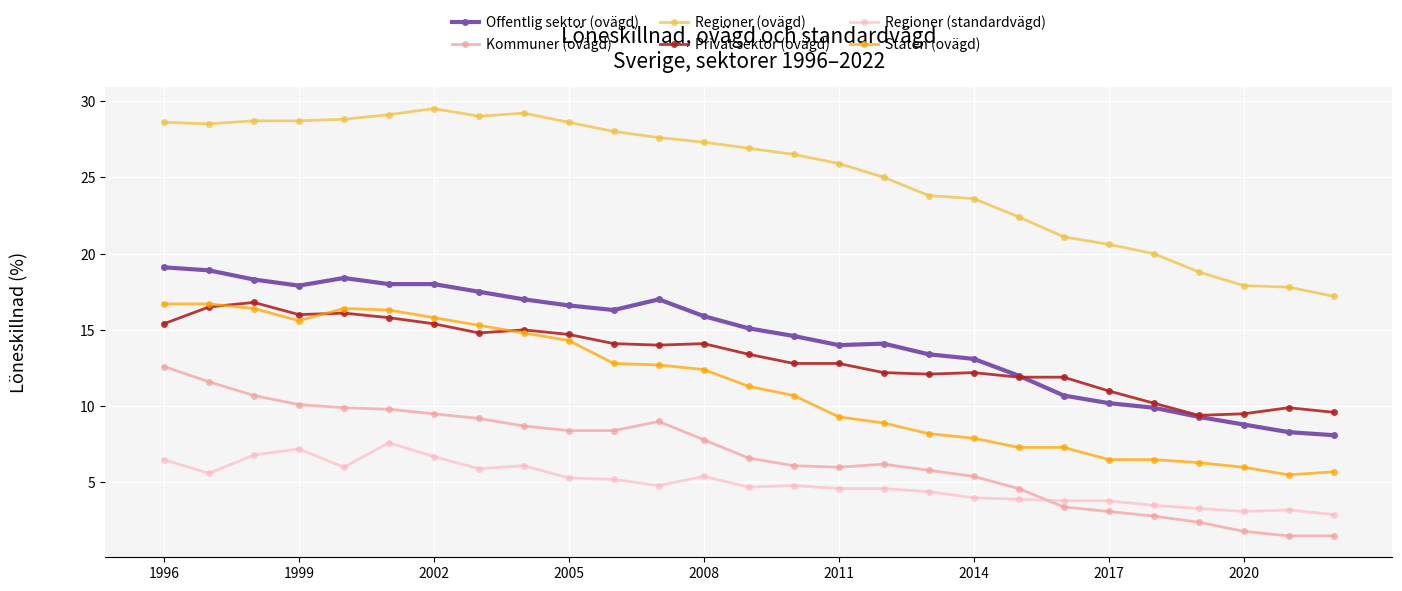

What is the maximum value for Kommuner (ovägd)?

12.6